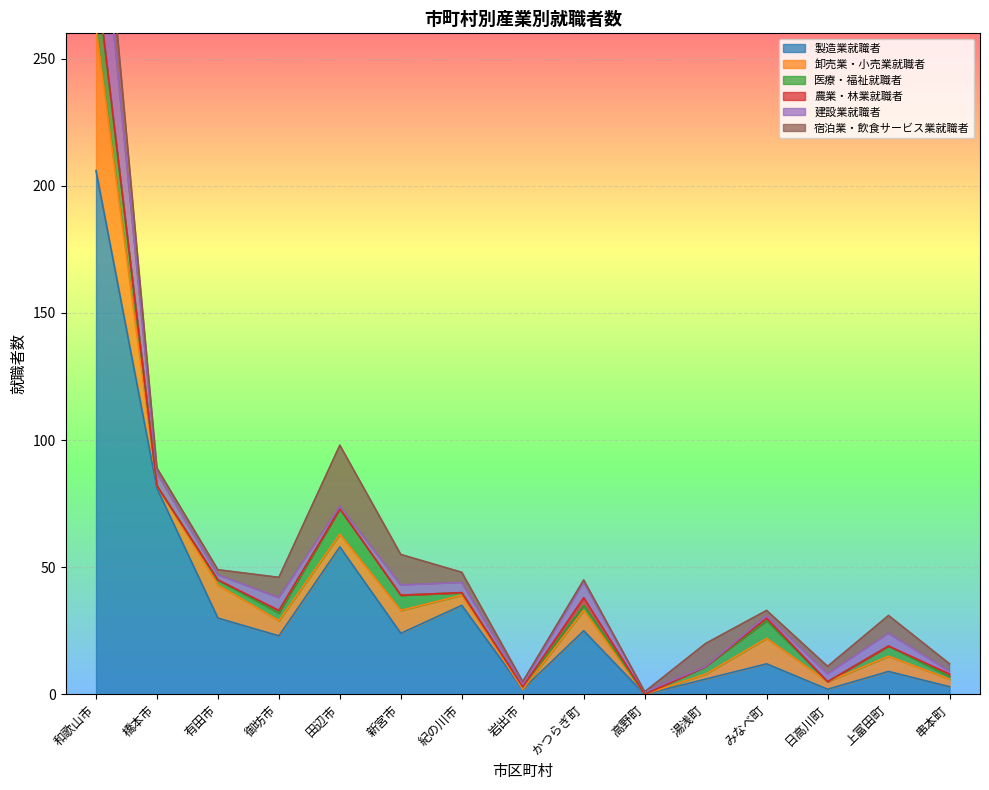

What is the approximate value of 製造業就職者 at 湯浅町, to the nearest 10?

10